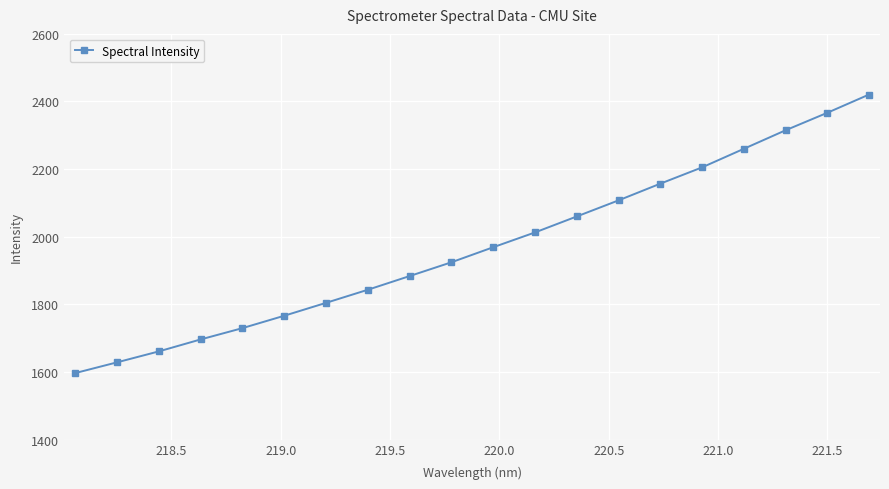

What is the difference between the second highest and minimum values?

770.1